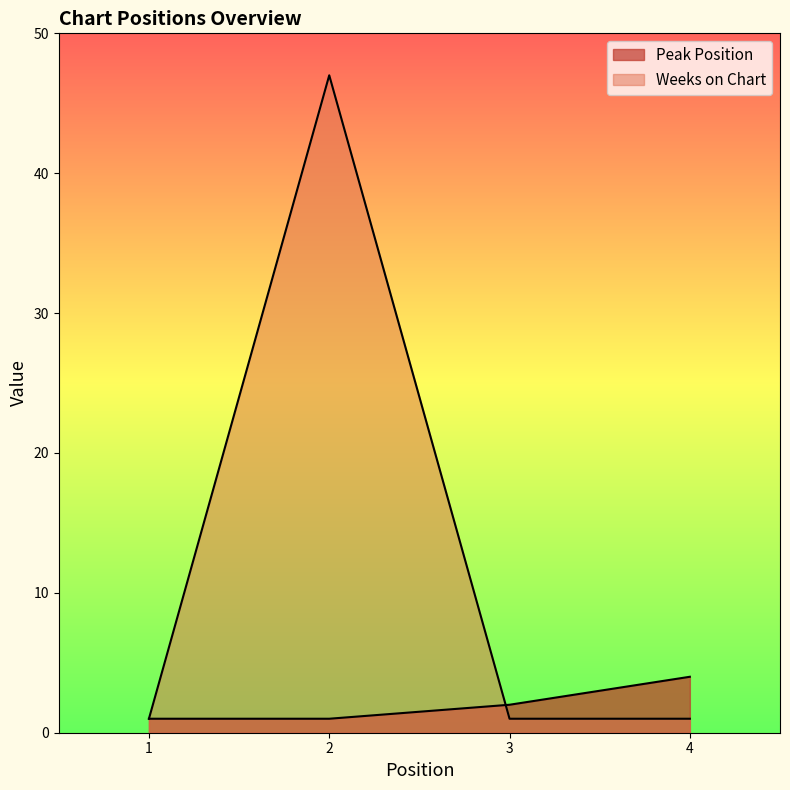

List the labels in order of Weeks on Chart value, smallest first.

1, 3, 4, 2